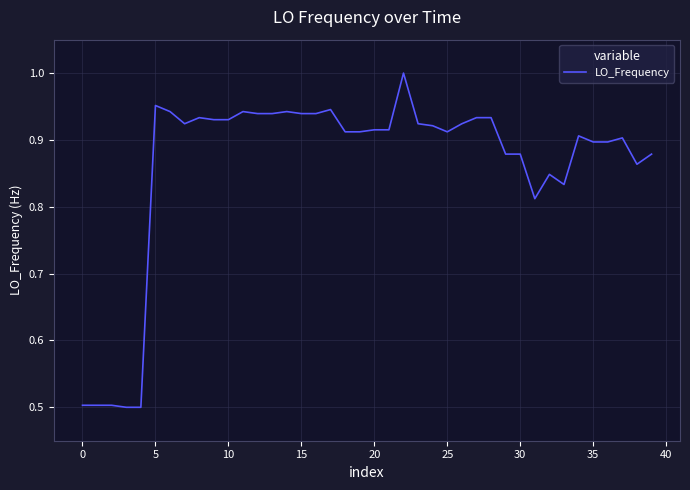

What is the smallest value displayed?

0.5